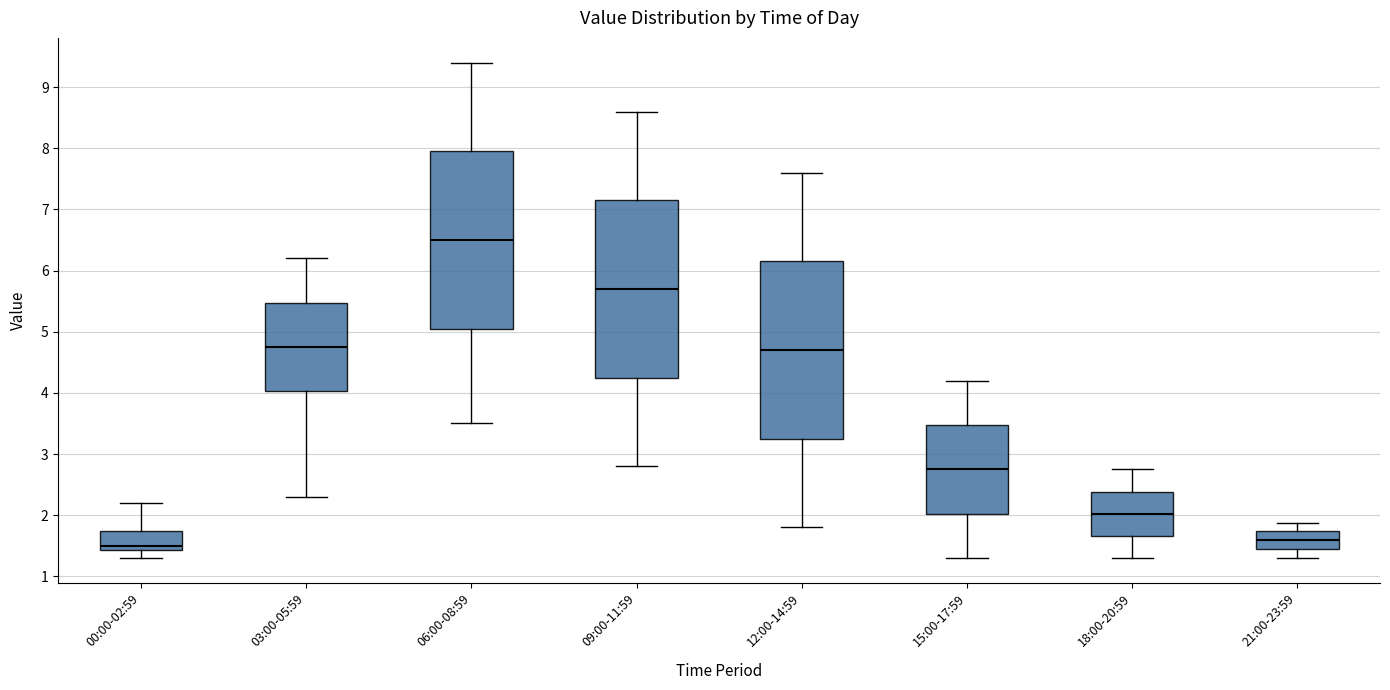

Which box's median line is the highest?

06:00-08:59